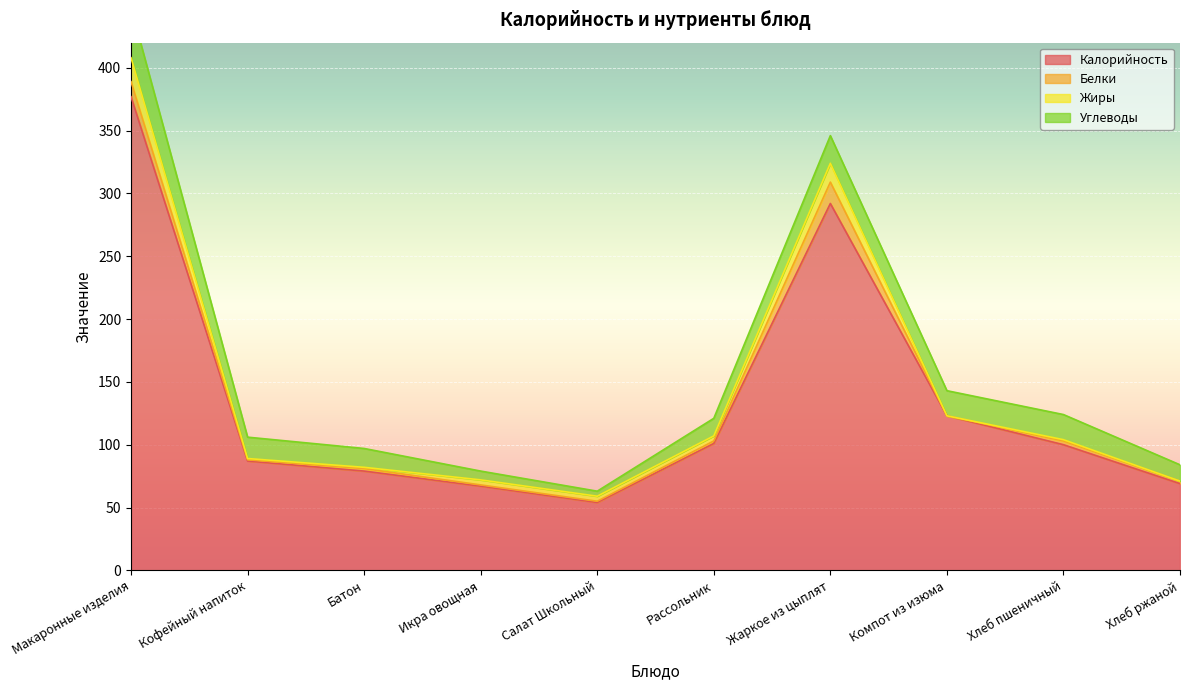

What is the total value across all series at Кофейный напиток?

106